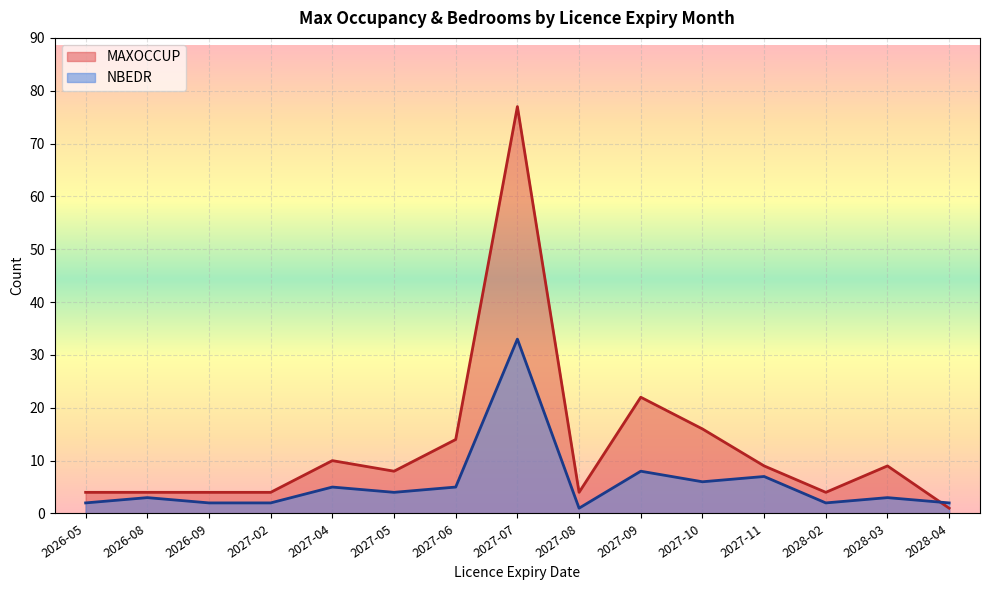

Count the number of categories in the chart.

15